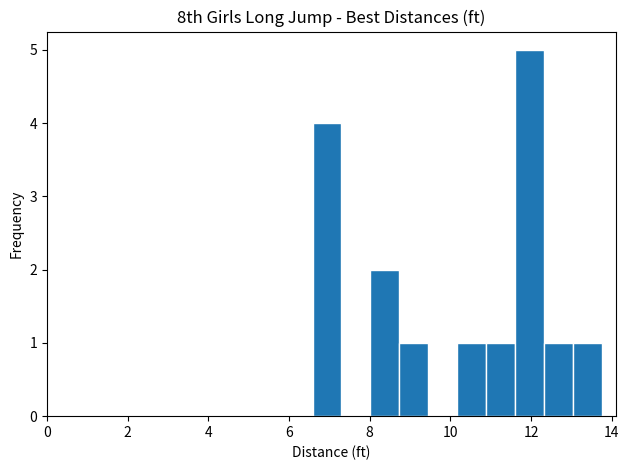

Around what value on the x-axis is the tallest bar? Give the approximate position of its centre, as read against the axis.

12.0